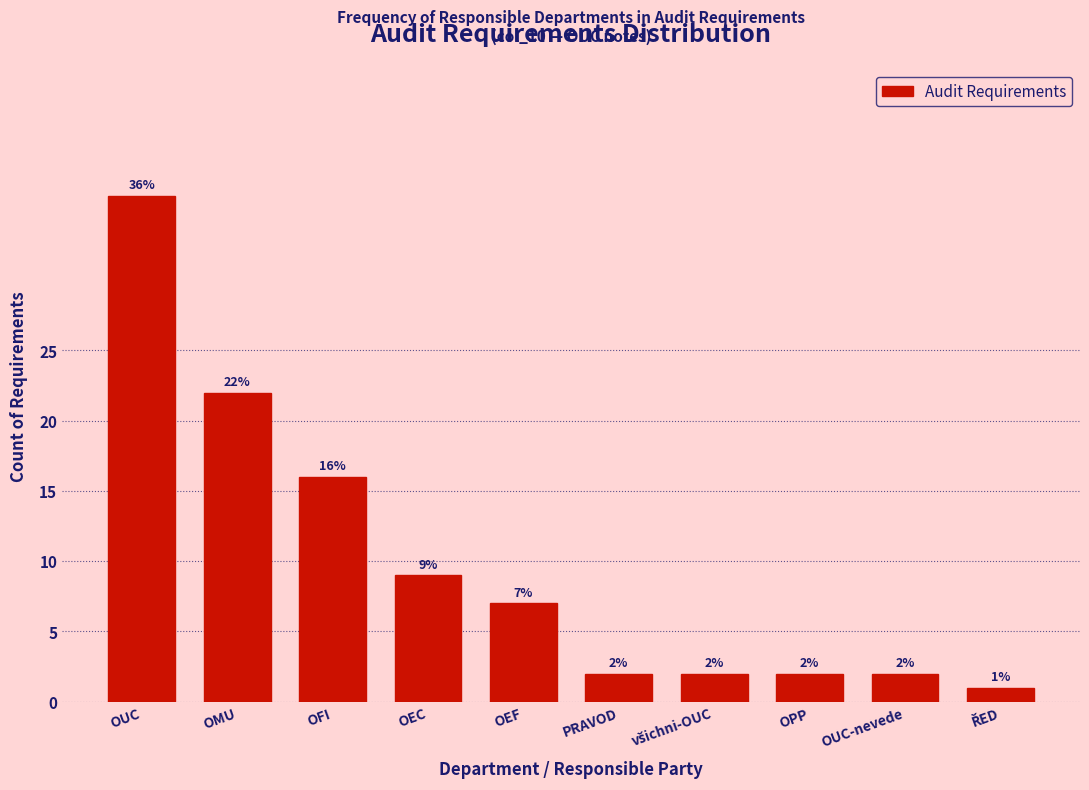

Reading right to left, extract all data points from this chart.

1	2	2	2	2	7	9	16	22	36